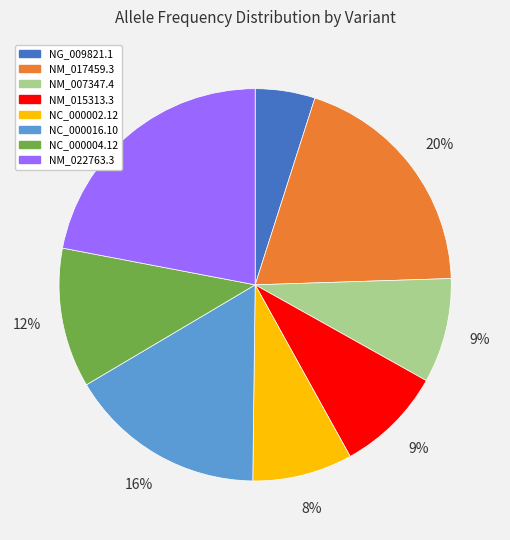

Does any single category account for the majority?

No